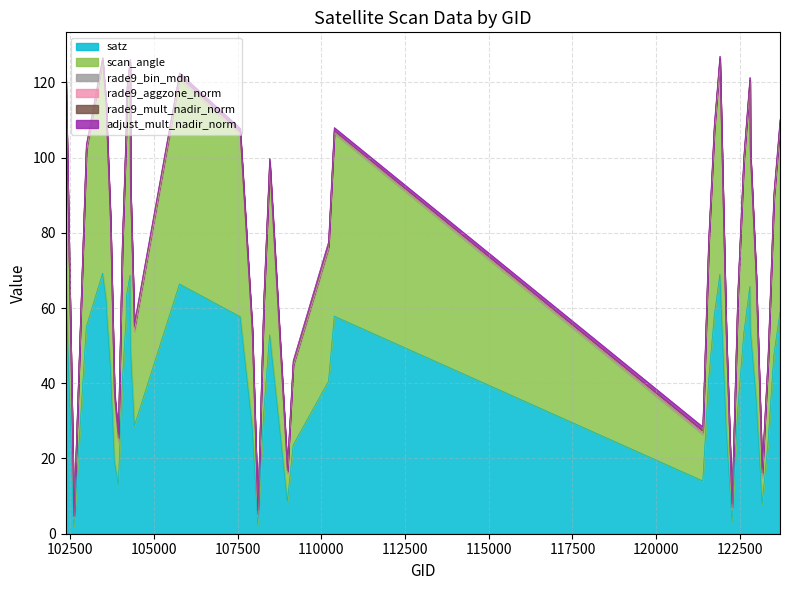

How many rade9_aggzone_norm values are between 0 and 1?

40